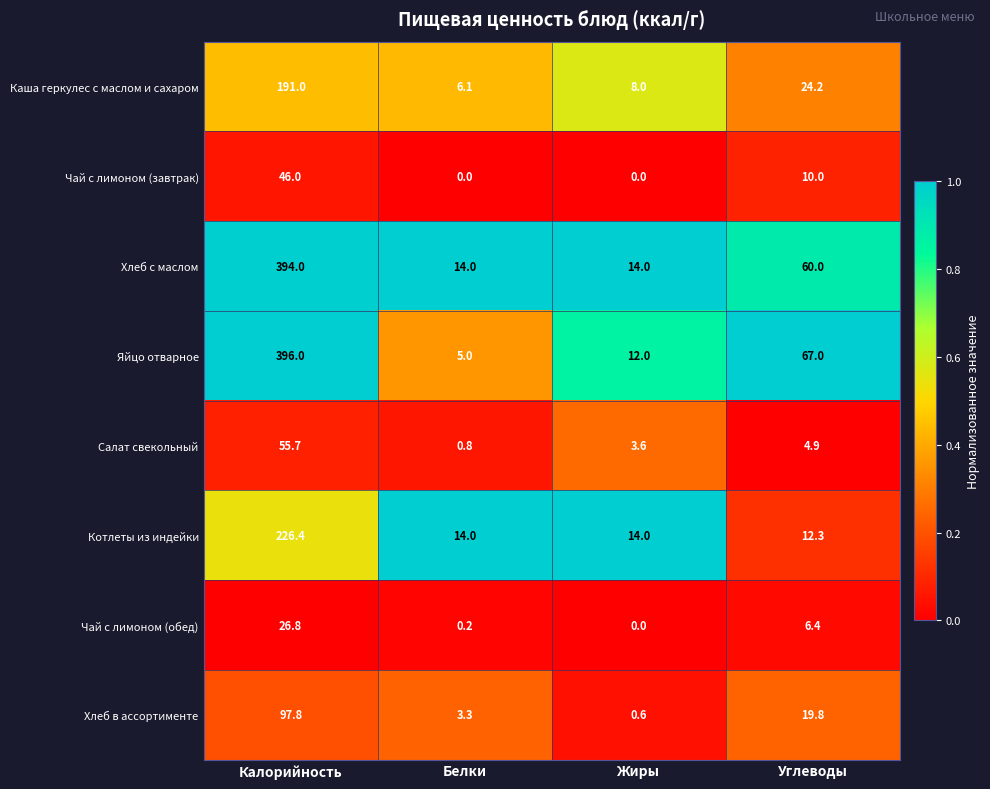

What is the greatest value displayed?

396.0